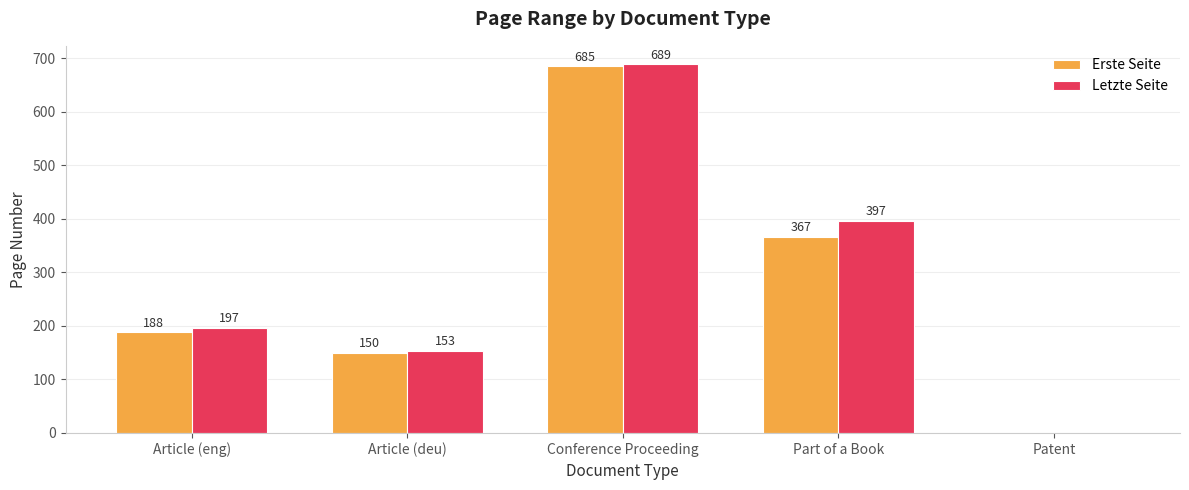

What is the sum of the Letzte Seite values at Part of a Book and Article (eng)?

594